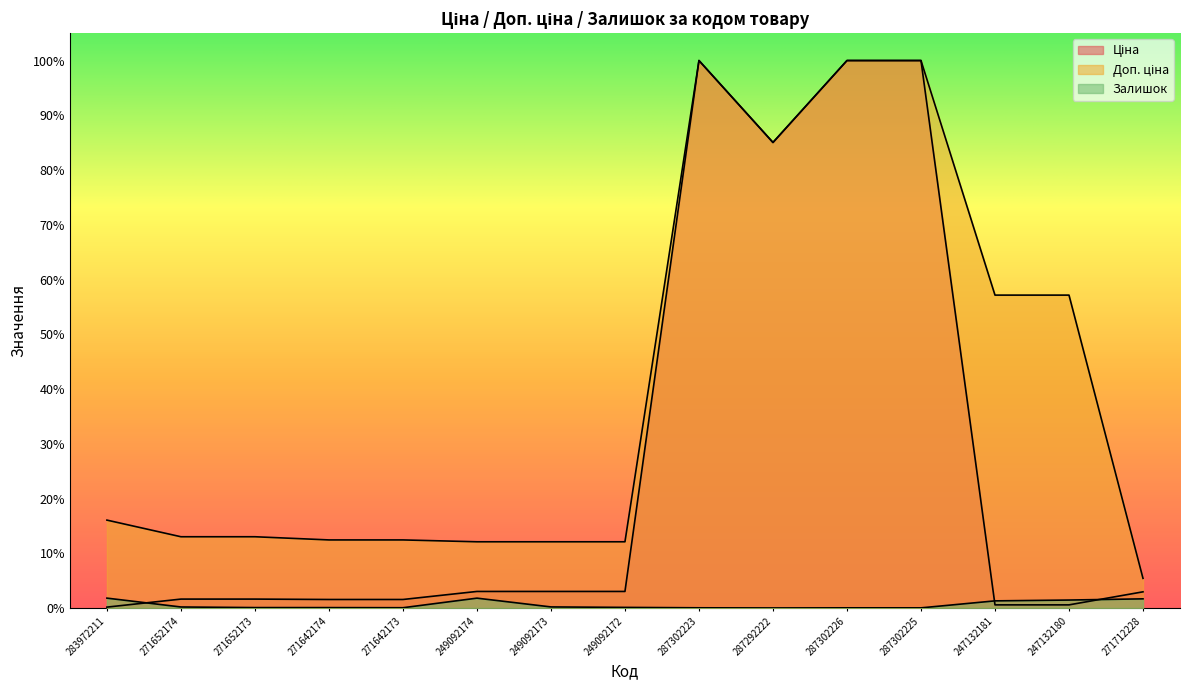

Between 249092174 and 287292222, which series saw the biggest shift?

Ціна